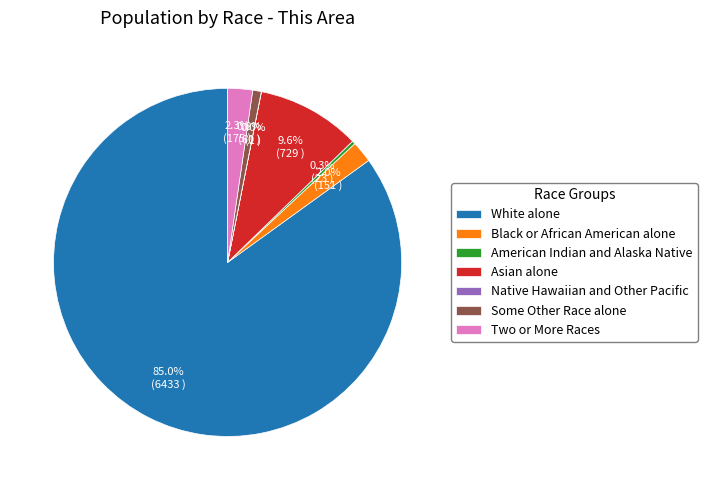

Which slice represents more than half of the pie?

White alone